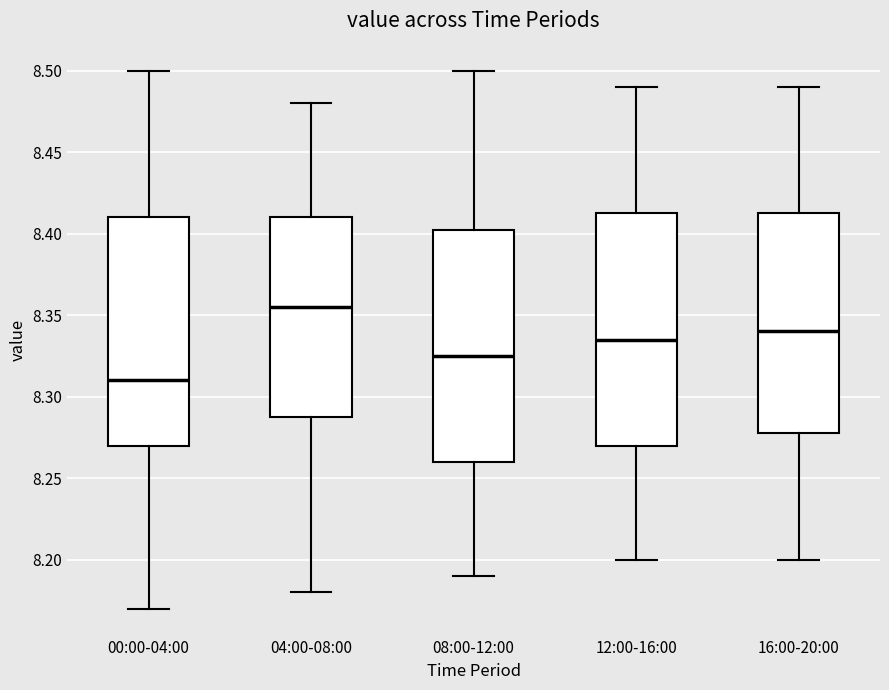

Reading left to right, transcribe this box plot: for each box, give where its median line is, the range the box spans, and where its two whiskers end, as read against the y-axis. The values are not printed on the chart, so give them approximately, as read against the axis.

00:00-04:00: median 8.310, box 8.270 to 8.410, whiskers 8.170 to 8.500
04:00-08:00: median 8.355, box 8.290 to 8.410, whiskers 8.180 to 8.480
08:00-12:00: median 8.325, box 8.260 to 8.405, whiskers 8.190 to 8.500
12:00-16:00: median 8.335, box 8.270 to 8.415, whiskers 8.200 to 8.490
16:00-20:00: median 8.340, box 8.280 to 8.415, whiskers 8.200 to 8.490